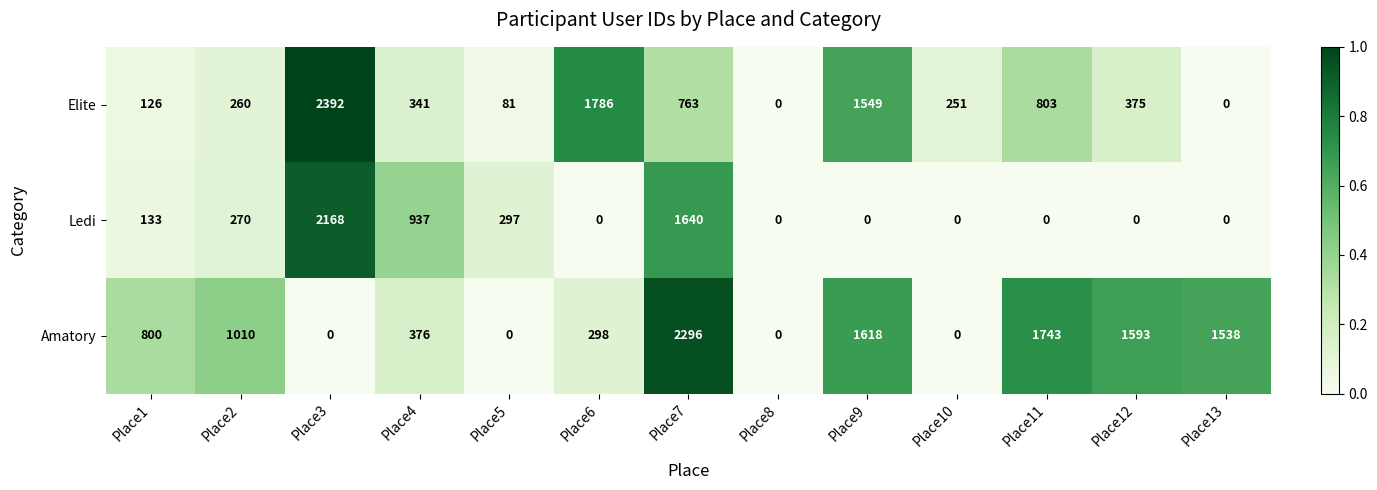

What is the greatest value displayed?

2392